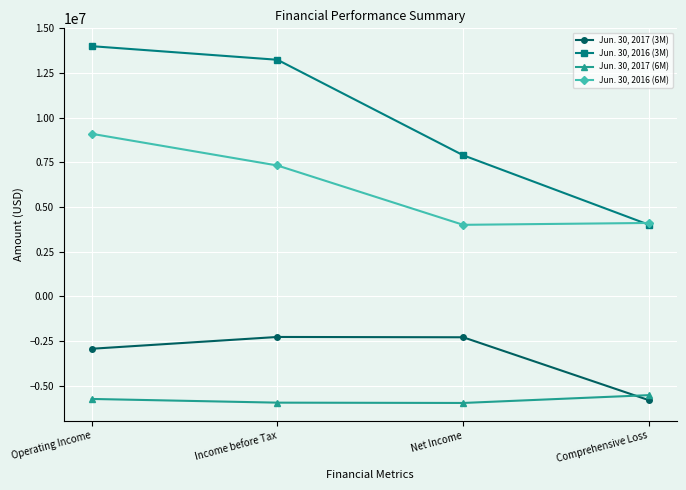

True or false: Jun. 30, 2016 (3M) has more than 1 points higher than both neighbors.

False